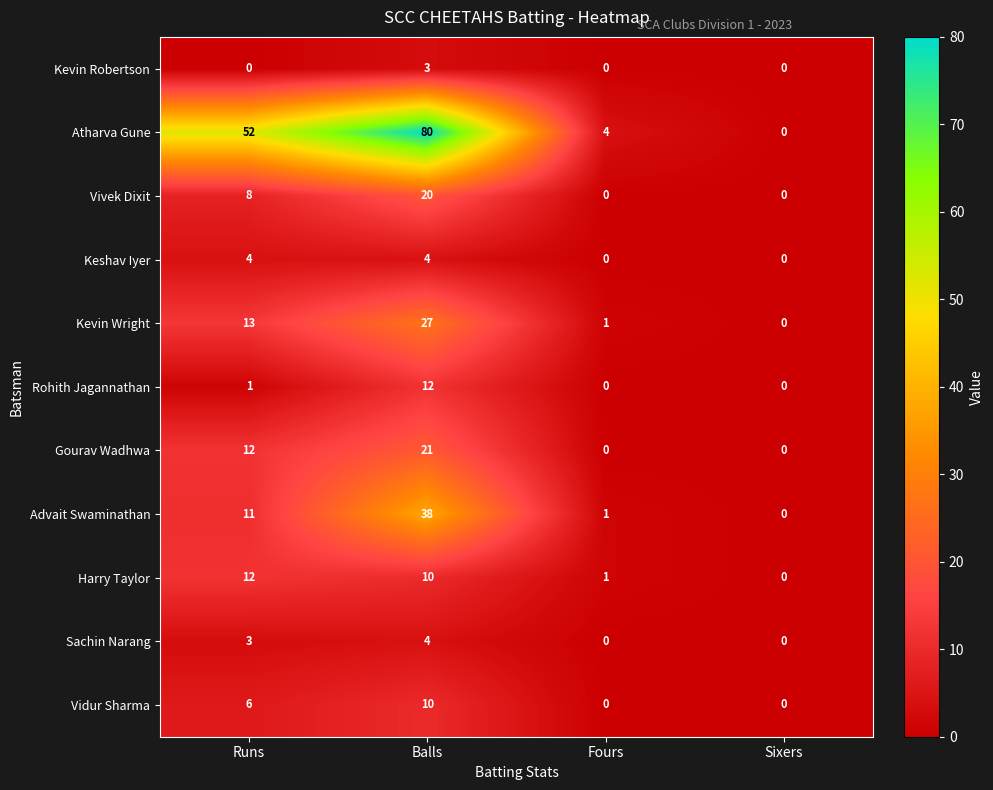

Count the Keshav Iyer values in the range 0 to 4.

4